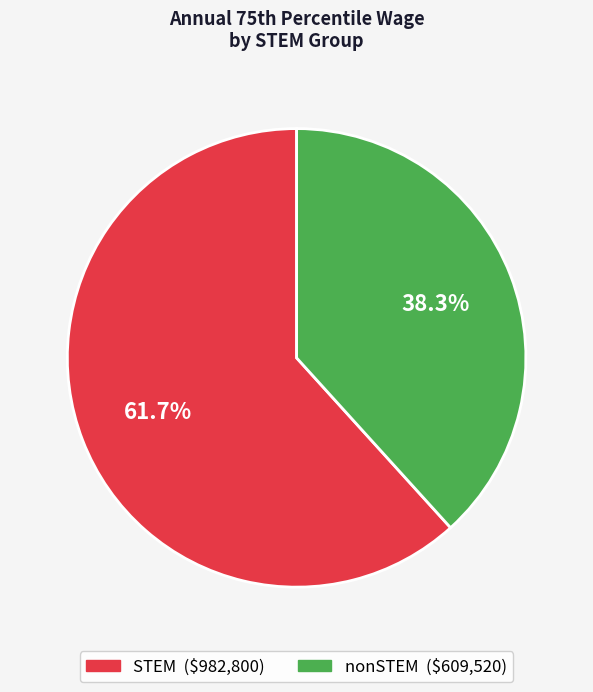

Is there any slice that represents more than half of the pie?

Yes